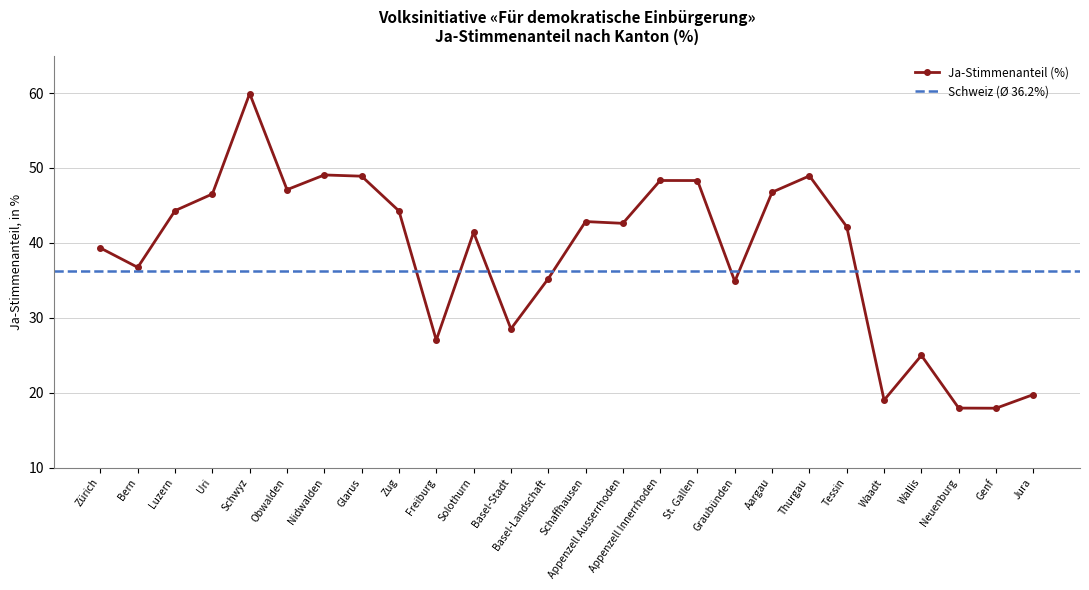

List the labels in order of value, smallest first.

Genf, Neuenburg, Waadt, Jura, Wallis, Freiburg, Basel-Stadt, Graubünden, Basel-Landschaft, Bern, Zürich, Solothurn, Tessin, Appenzell Ausserrhoden, Schaffhausen, Zug, Luzern, Uri, Aargau, Obwalden, St. Gallen, Appenzell Innerrhoden, Glarus, Thurgau, Nidwalden, Schwyz